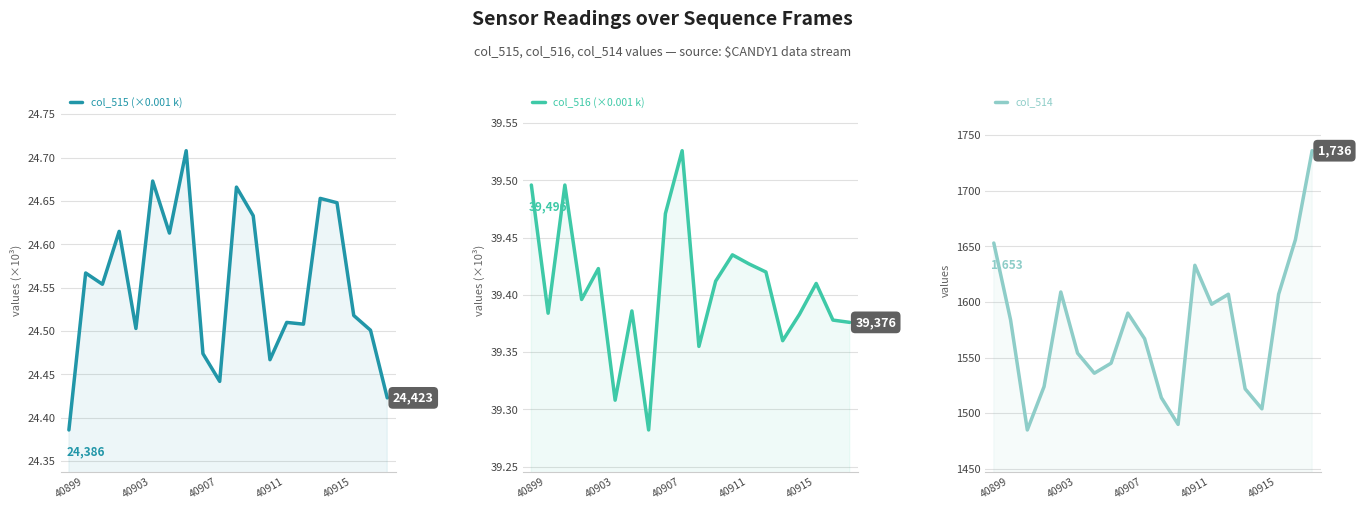

List the labels in order of col_514 value, smallest first.

40907, 11, 16, 10, 15, 40911, 6, 7, 5, 9, 40903, 8, 13, 14, 17, 40915, 12, 40899, 18, 19